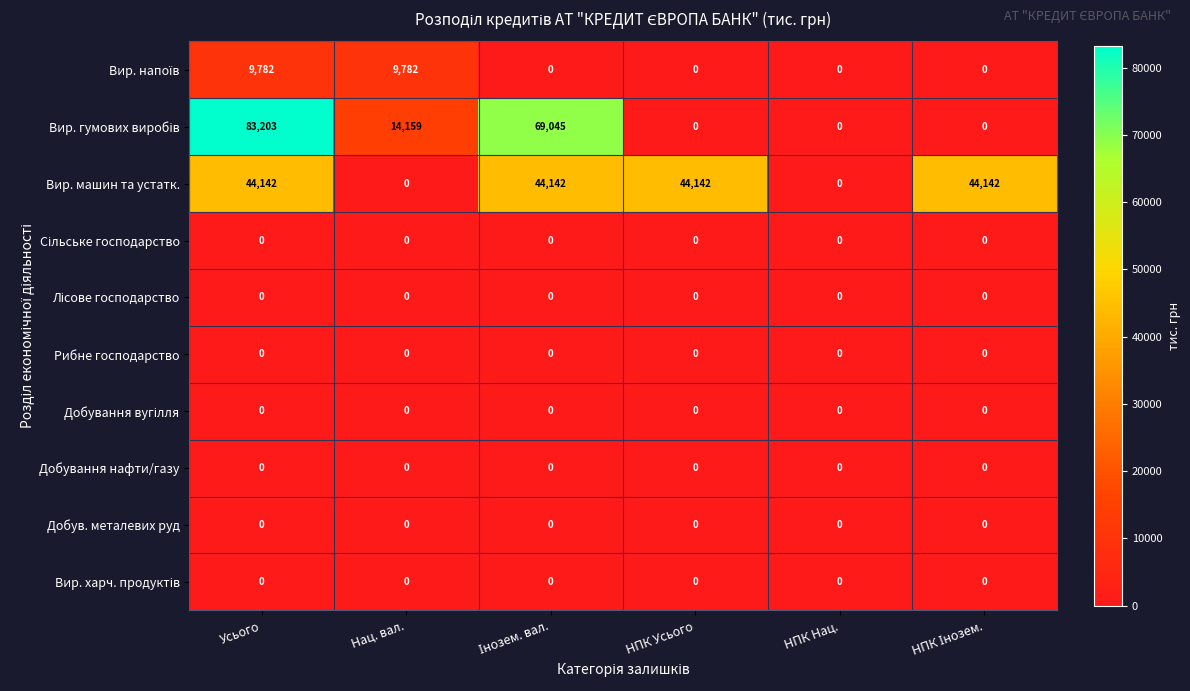

At which category is the sum across all series the highest?

Усього